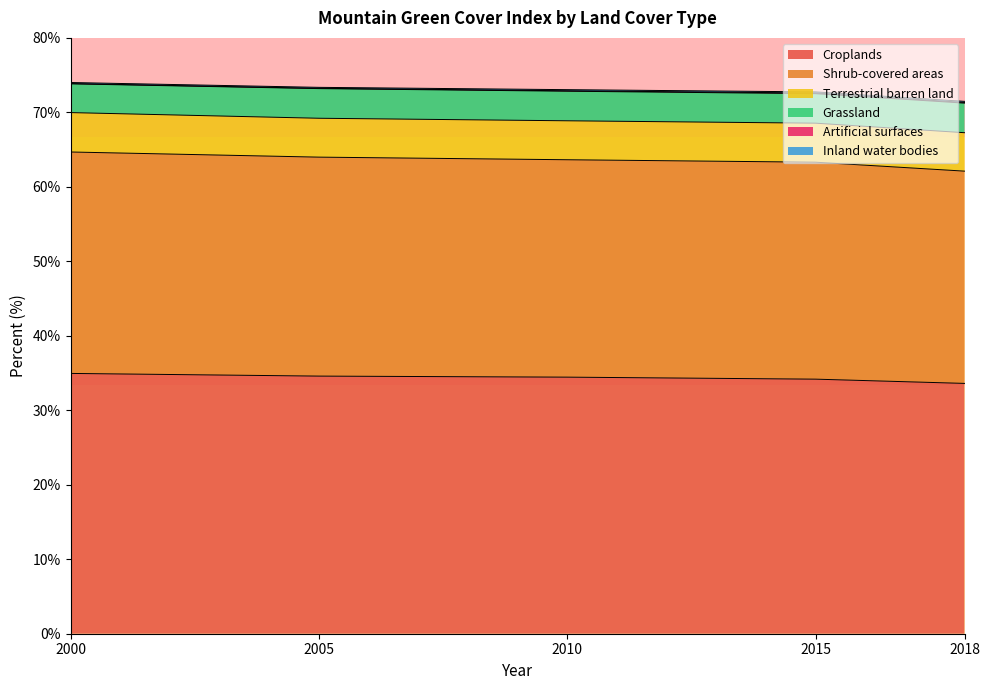

What are all the series names shown in the legend?

Croplands, Shrub-covered areas, Terrestrial barren land, Grassland, Artificial surfaces, Inland water bodies